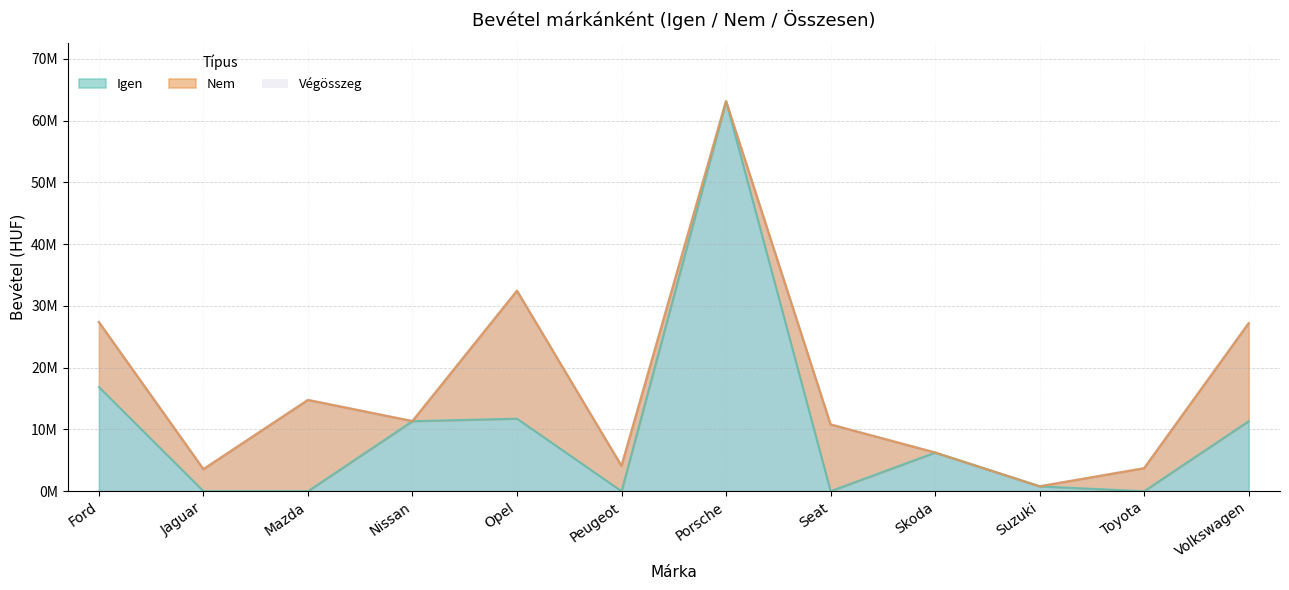

At Volkswagen, list the series in order from largest to smallest.

Végösszeg, Igen